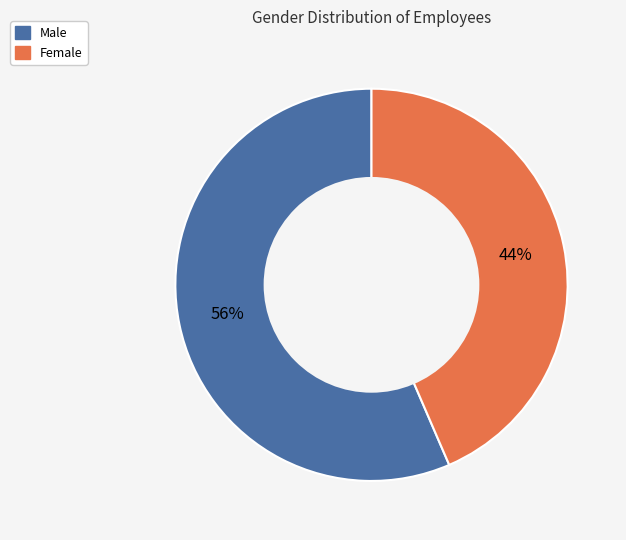

Rank the categories by value from lowest to highest.

Female, Male